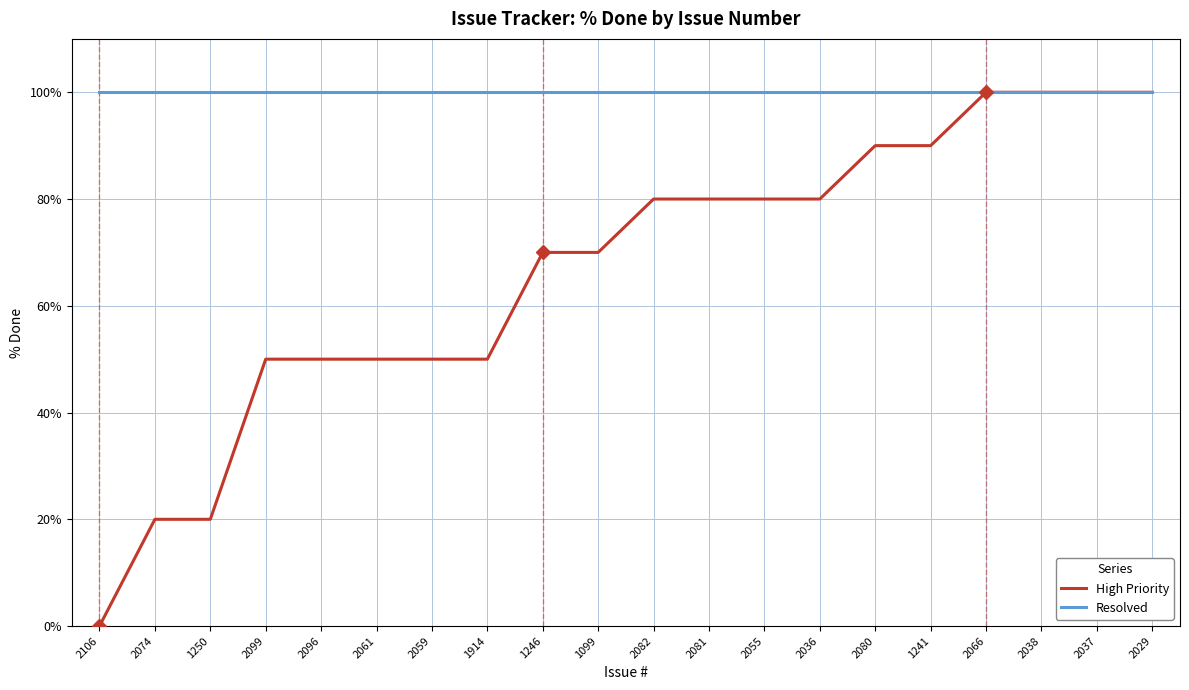

Reading left to right, transcribe all the data shown in this chart.

High Priority: 2106=0	2074=20	1250=20	2099=50	2096=50	2061=50	2059=50	1914=50	1246=70	1099=70	2082=80	2081=80	2055=80	2036=80	2080=90	1241=90	2066=100	2038=100	2037=100	2029=100
Resolved: 2106=100	2074=100	1250=100	2099=100	2096=100	2061=100	2059=100	1914=100	1246=100	1099=100	2082=100	2081=100	2055=100	2036=100	2080=100	1241=100	2066=100	2038=100	2037=100	2029=100